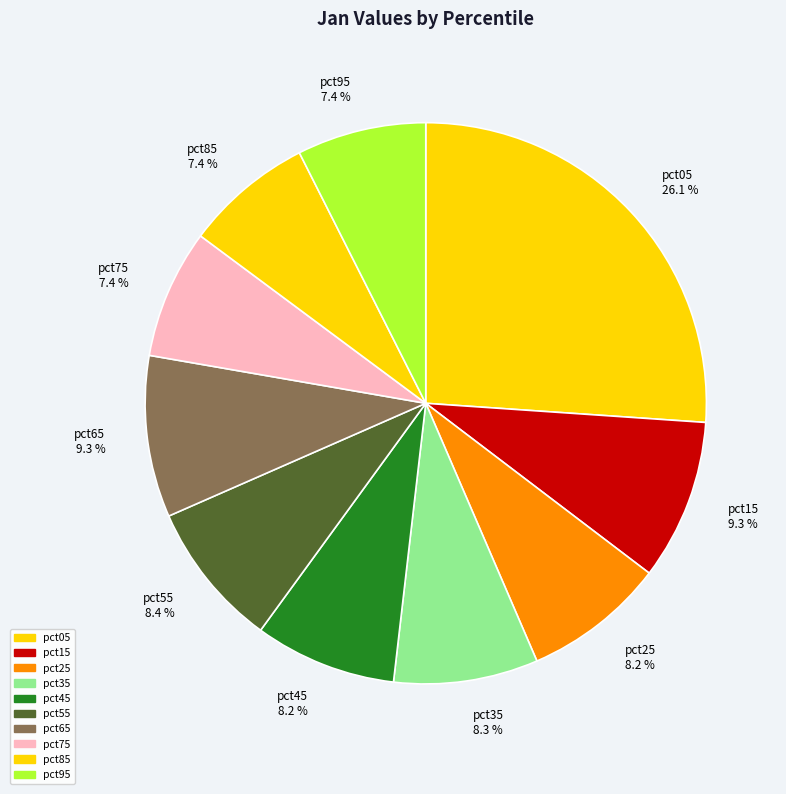

What percentage is the pct65 slice, to the nearest percent?

9%